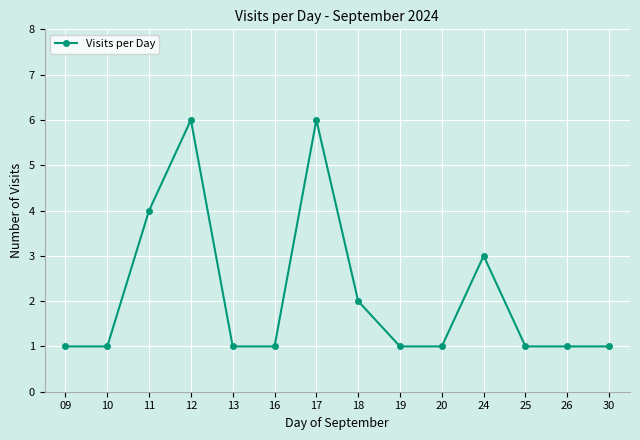

Does the chart have visible grid lines?

Yes